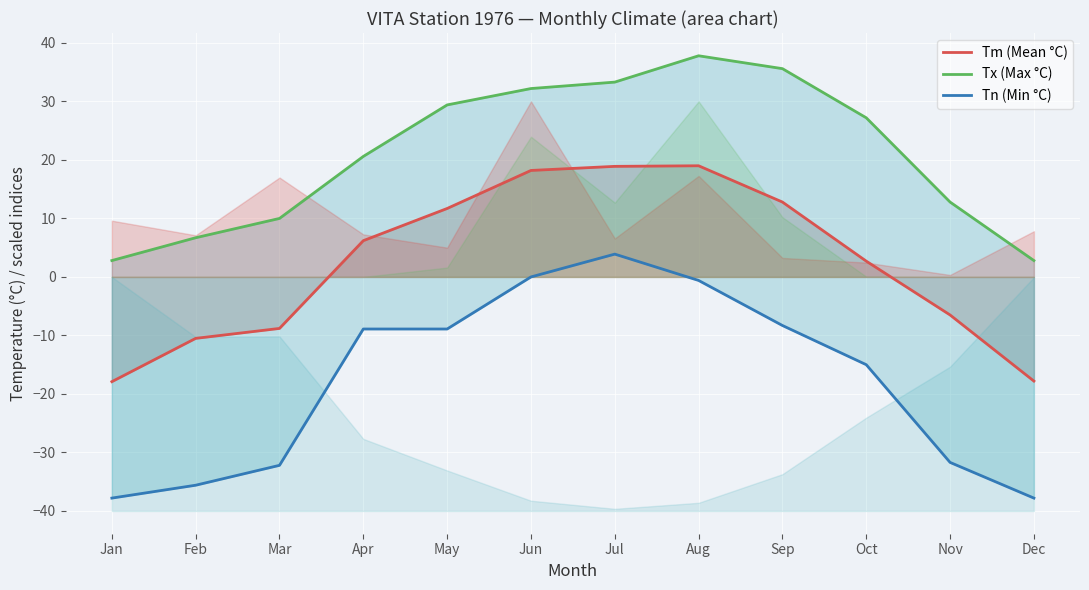

True or false: Tm (Mean °C) has a value of -6.8 at Jan.

False